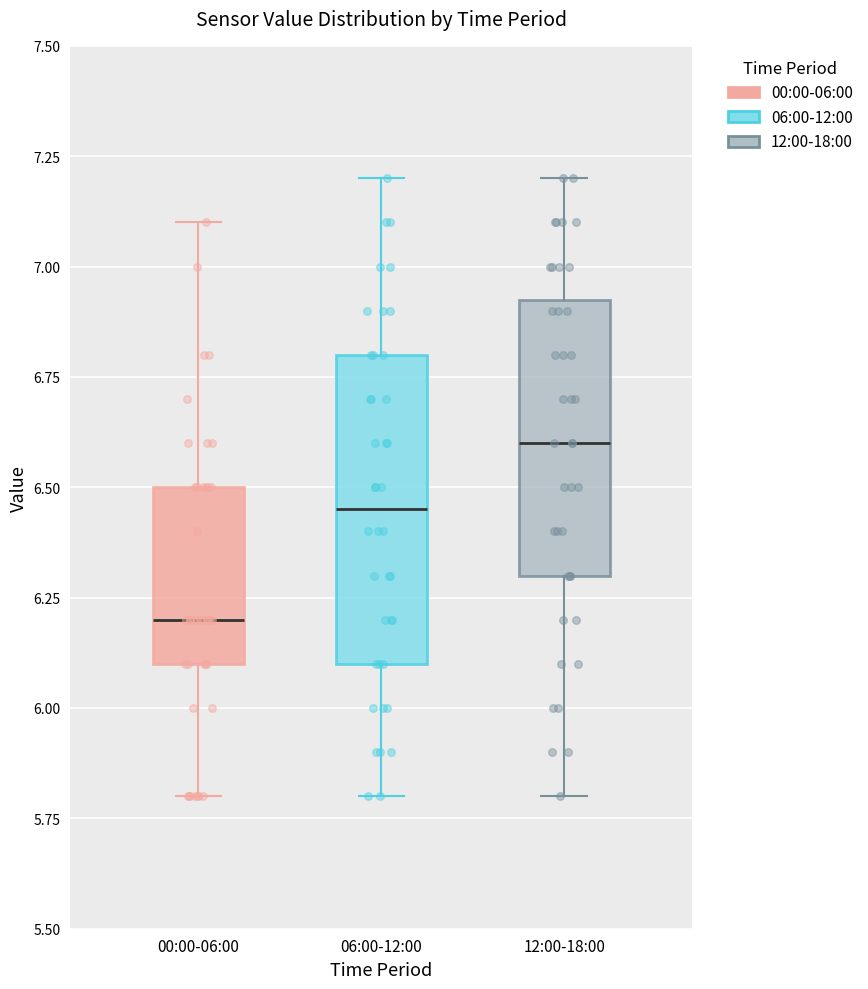

Reading left to right, read every box against the y-axis: the position of its median line, the range the box covers, and the ends of its whiskers. The values are not printed on the chart, so give them approximately, as read against the axis.

00:00-06:00: median 6.20, box 6.10 to 6.50, whiskers 5.80 to 7.10
06:00-12:00: median 6.45, box 6.10 to 6.80, whiskers 5.80 to 7.20
12:00-18:00: median 6.60, box 6.30 to 6.95, whiskers 5.80 to 7.20